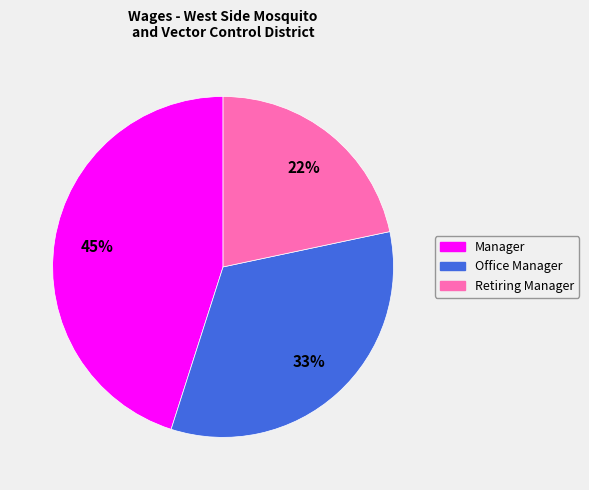

Between Office Manager and Retiring Manager, which is larger?

Office Manager